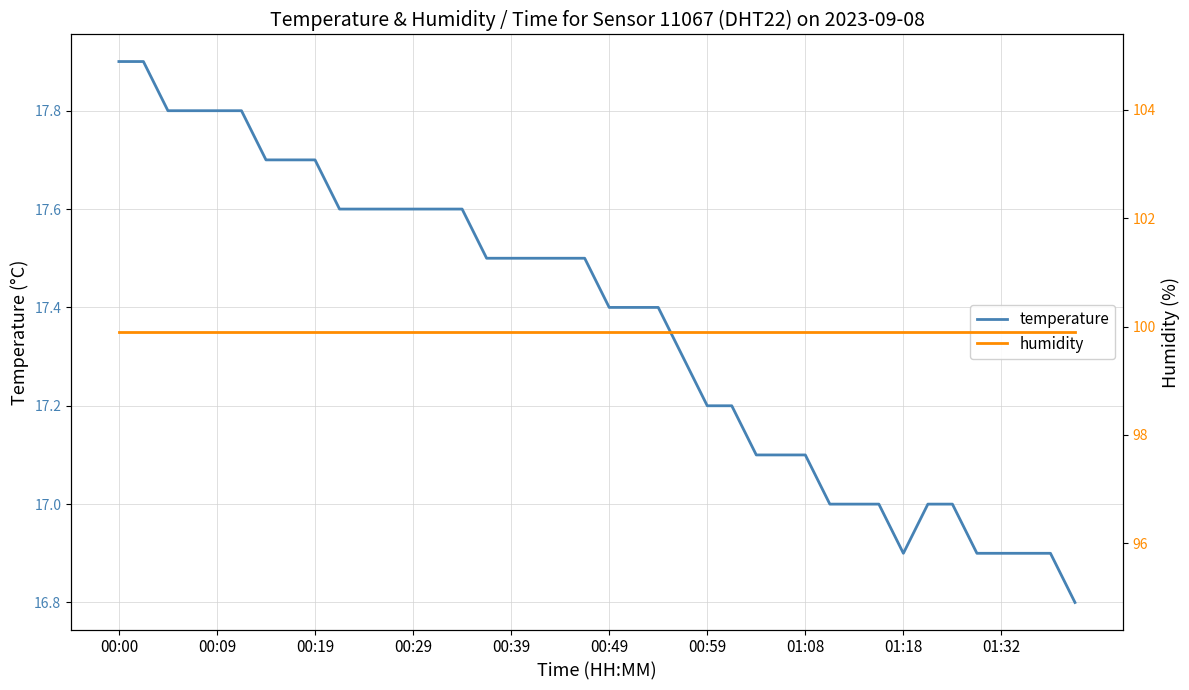

How many categories are shown in the chart?

40